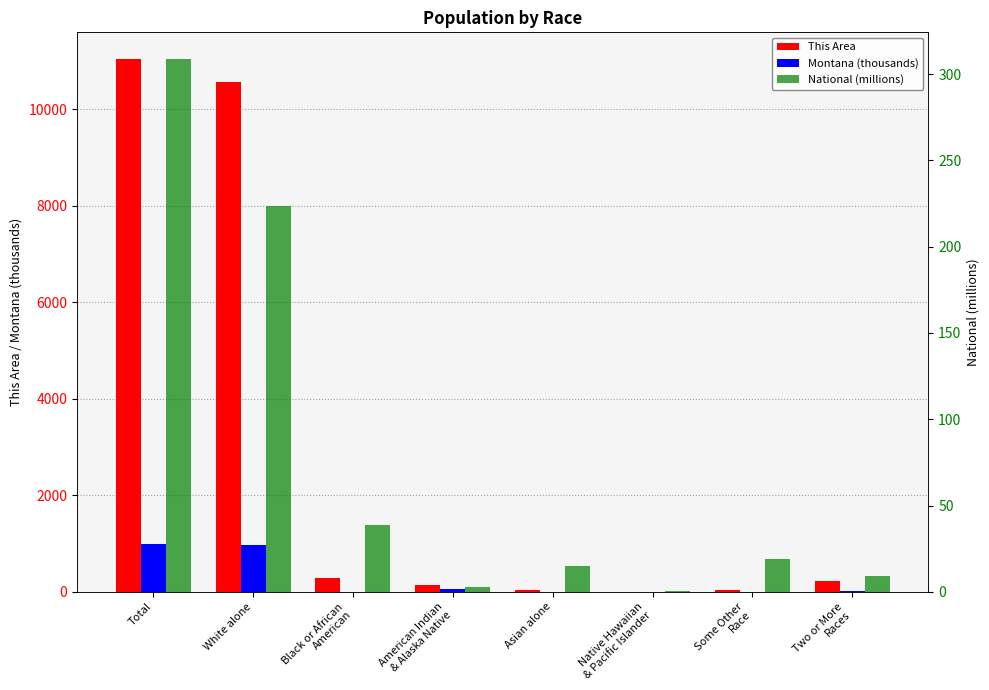

How many groups of bars are there?

8